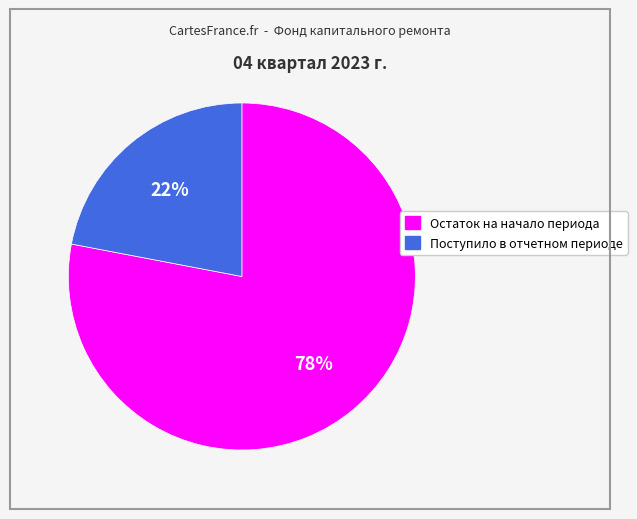

Which category has the biggest portion of the pie?

Остаток на начало периода